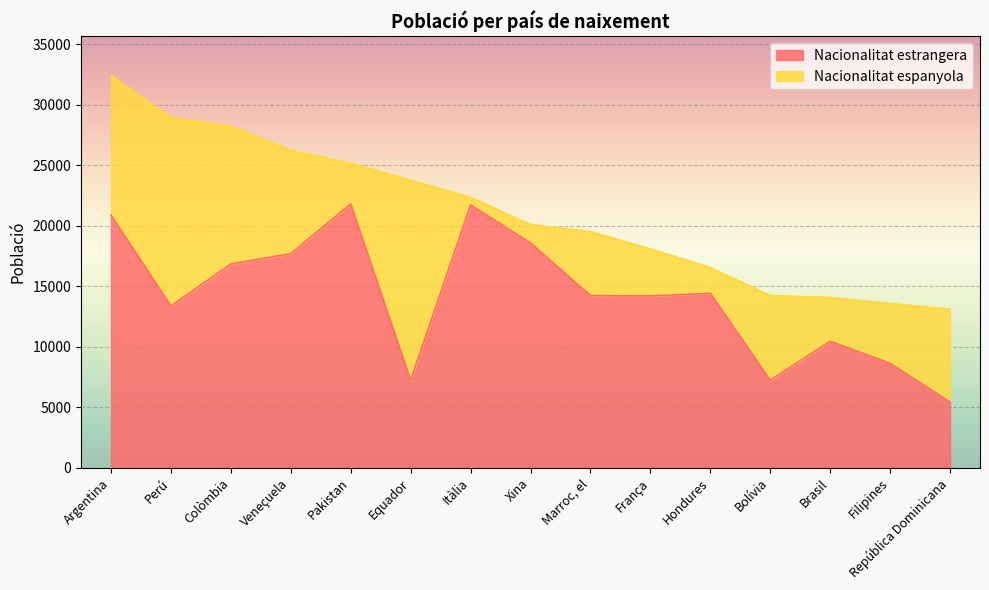

Where does the data first go above 14207?

Argentina